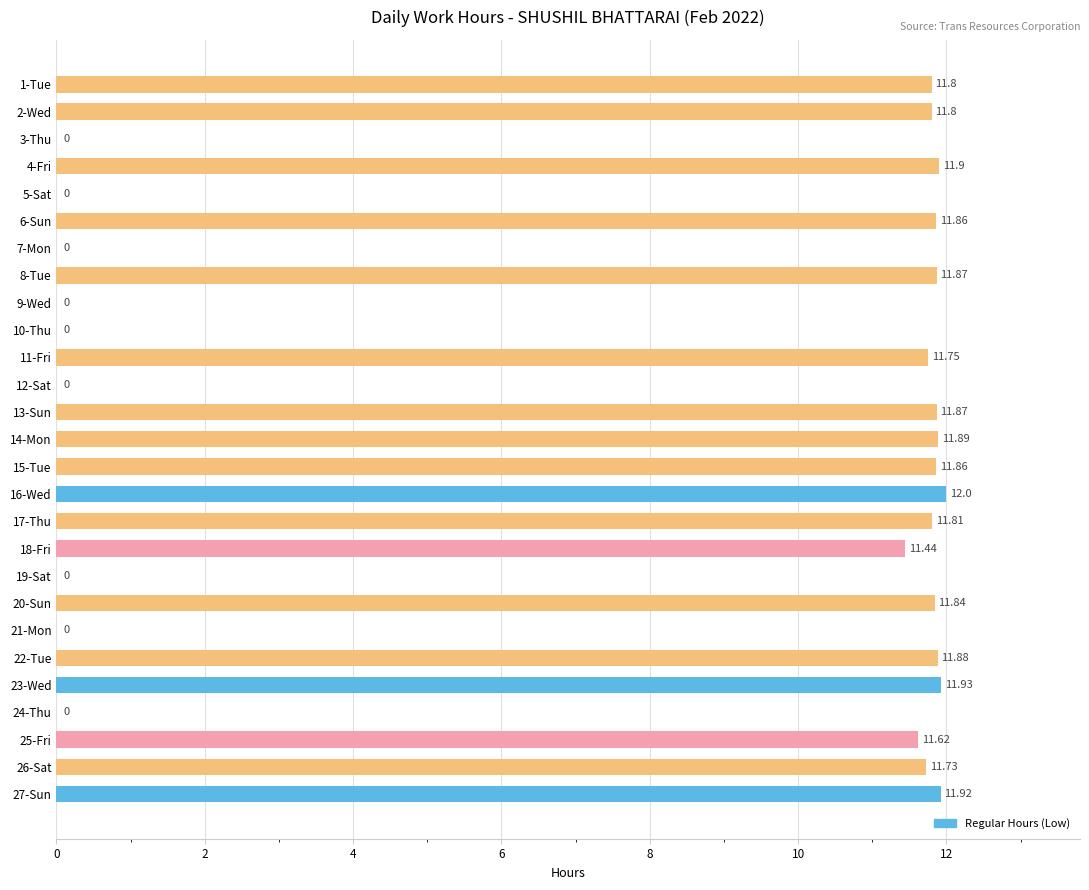

What is the sum of all values?

212.8